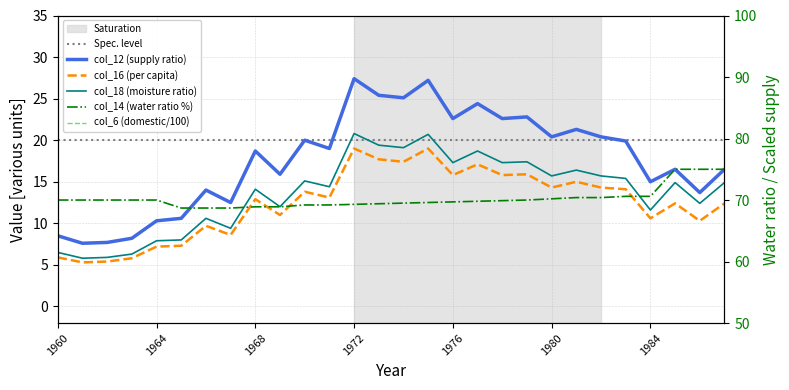

The value of col_14 at 1961 is 116.0. True or false?

False